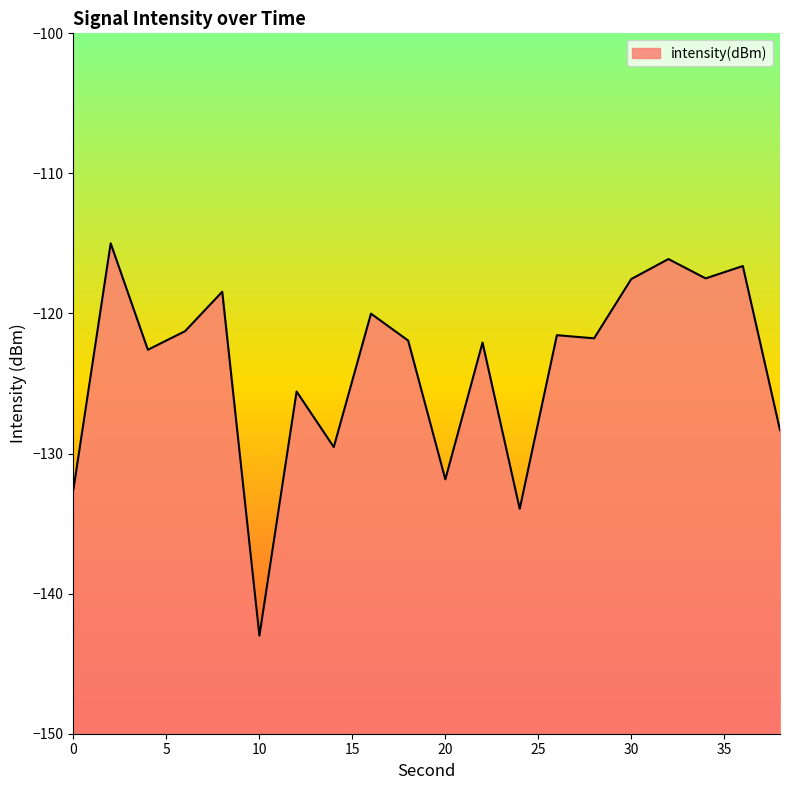

Reading right to left, transcribe all the data shown in this chart.

-128.3	-116.6	-117.5	-116.1	-117.5	-121.8	-121.5	-133.9	-122.1	-131.8	-121.9	-120.0	-129.5	-125.6	-143.0	-118.4	-121.3	-122.6	-115.0	-132.5